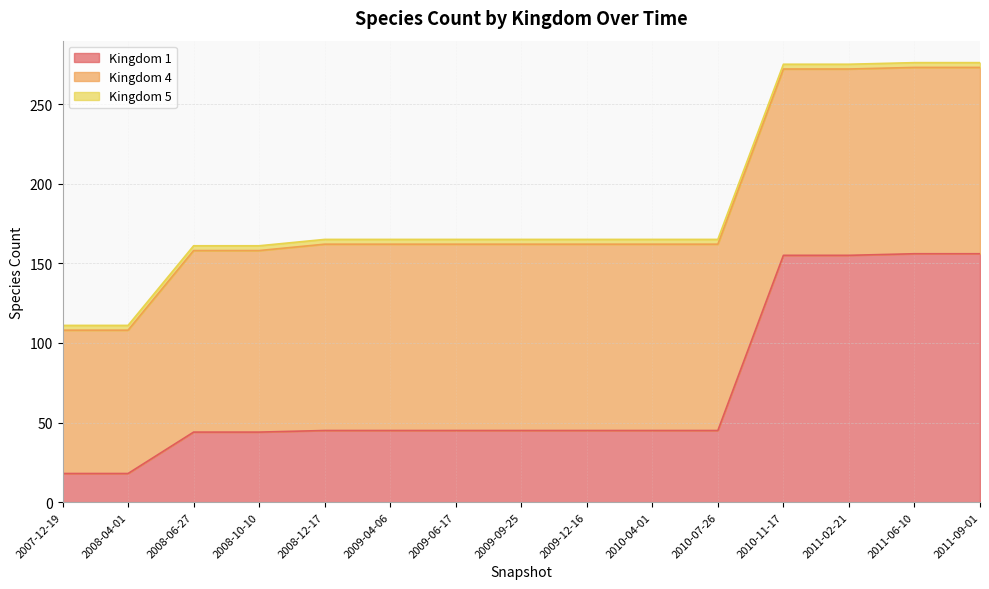

Rank the series by their maximum value, from lowest to highest.

5, 4, 1